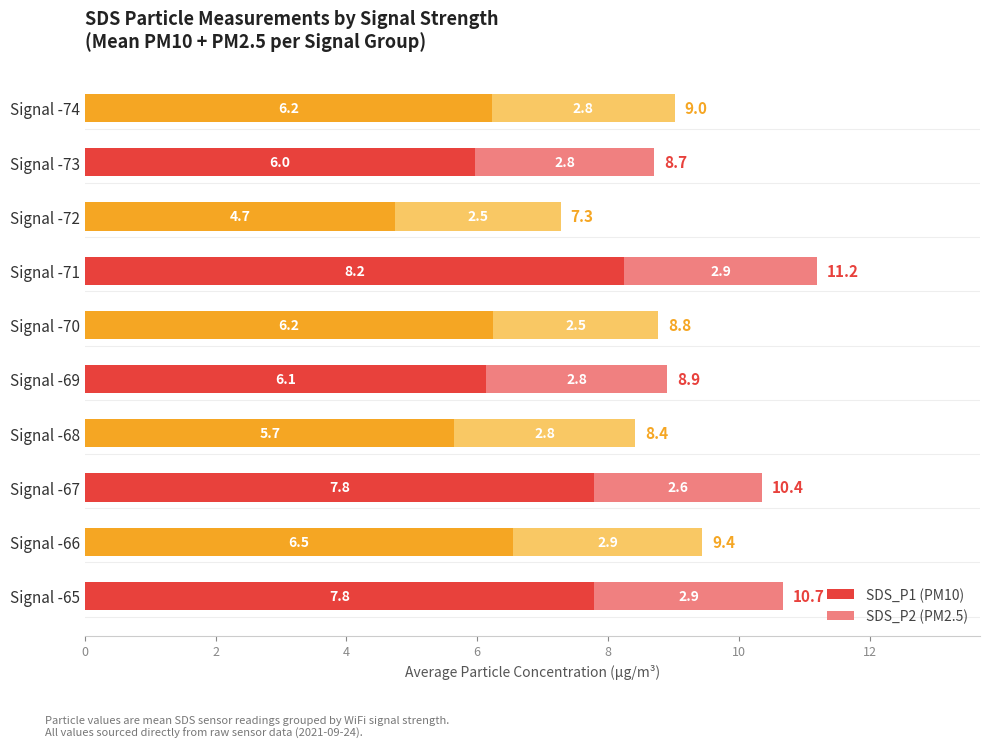

What is the lowest value of the SDS_P1 (PM10) series?

4.7